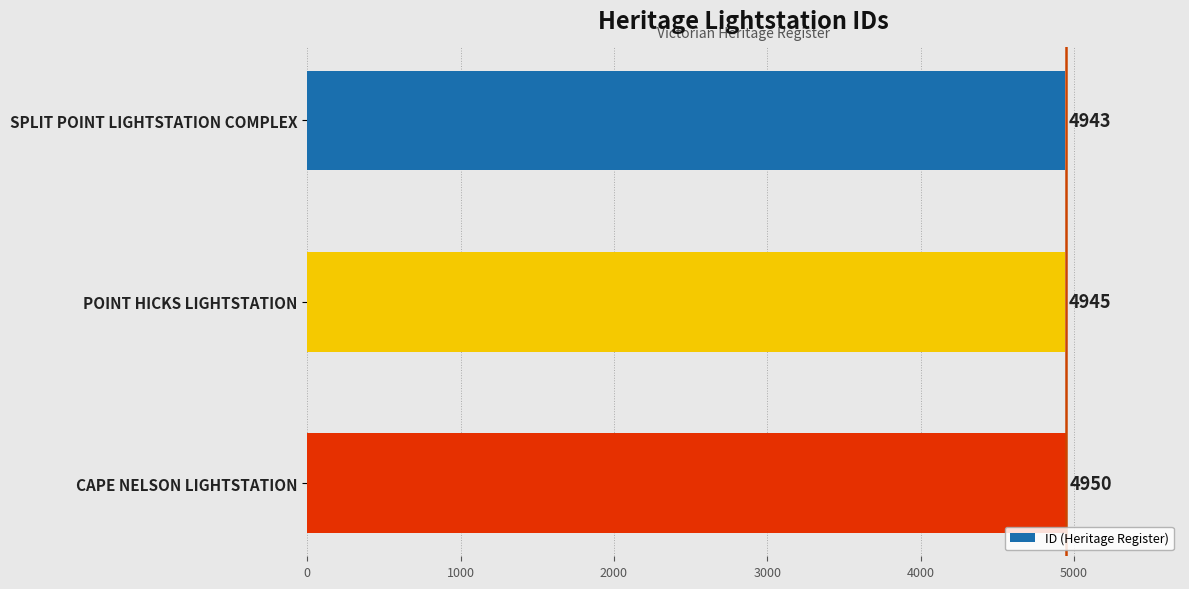

How many distinct data groups are displayed?

1